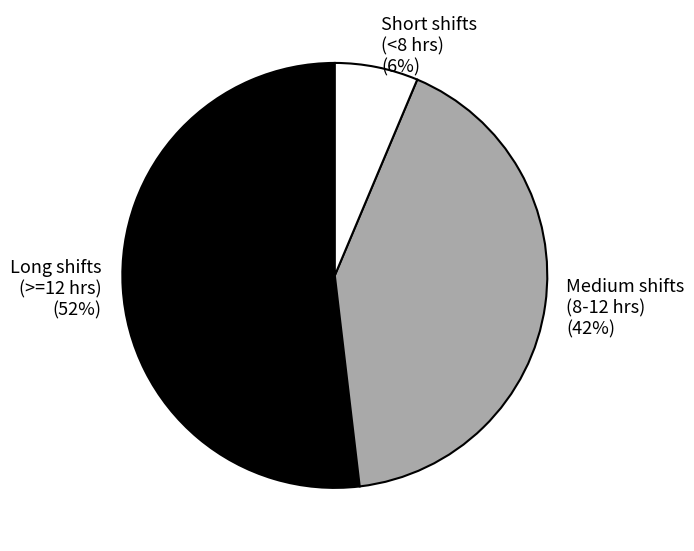

True or false: Long shifts (>=12 hrs) accounts for 52% of the total.

True